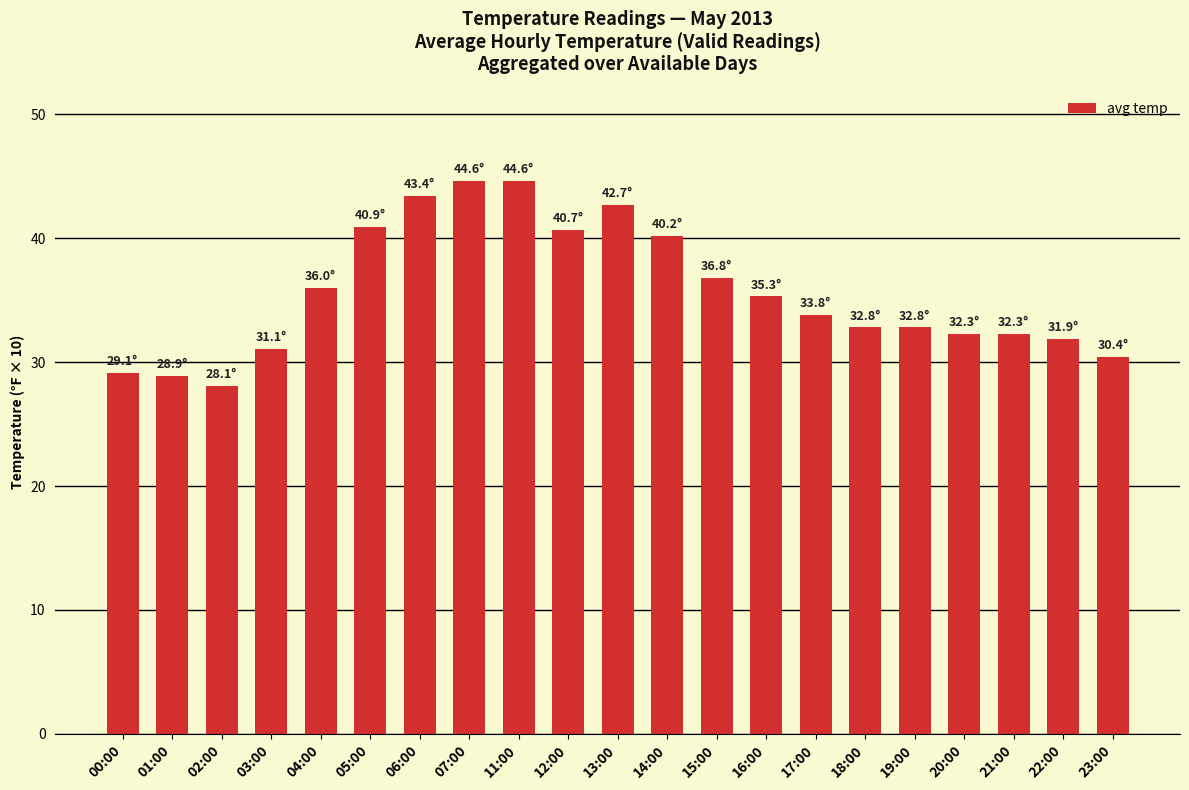

Which label corresponds to the smallest value in the chart?

02:00